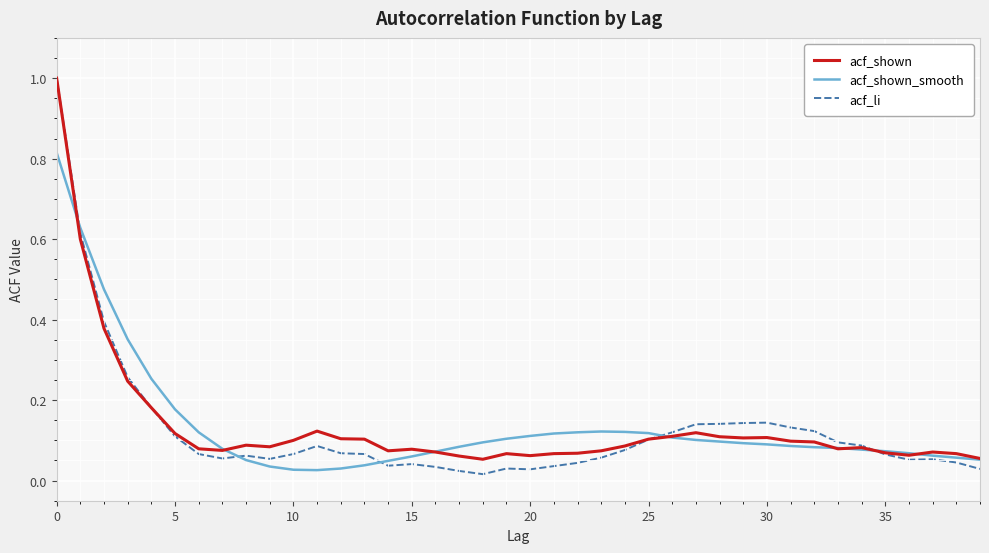

Which series has the largest range (max minus min)?

acf_li